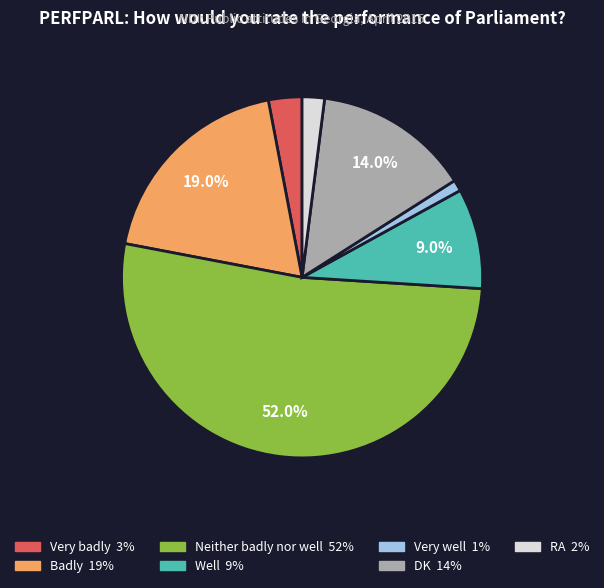

To the nearest percent, what portion does Neither badly nor well represent?

52%